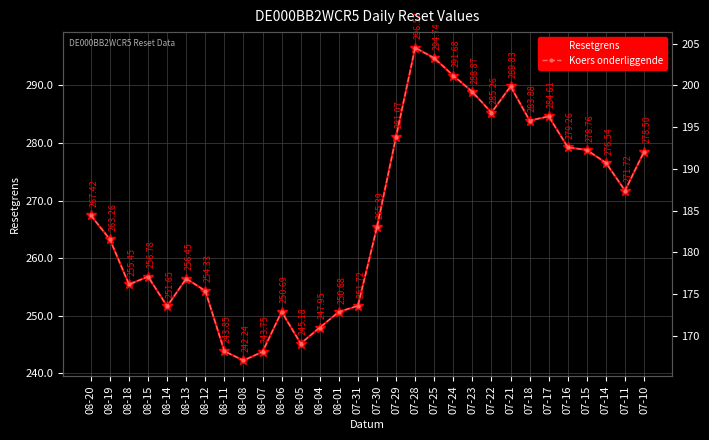

In Koers onderliggende, how many points are higher than both neighbors (excluding endpoints)?

6